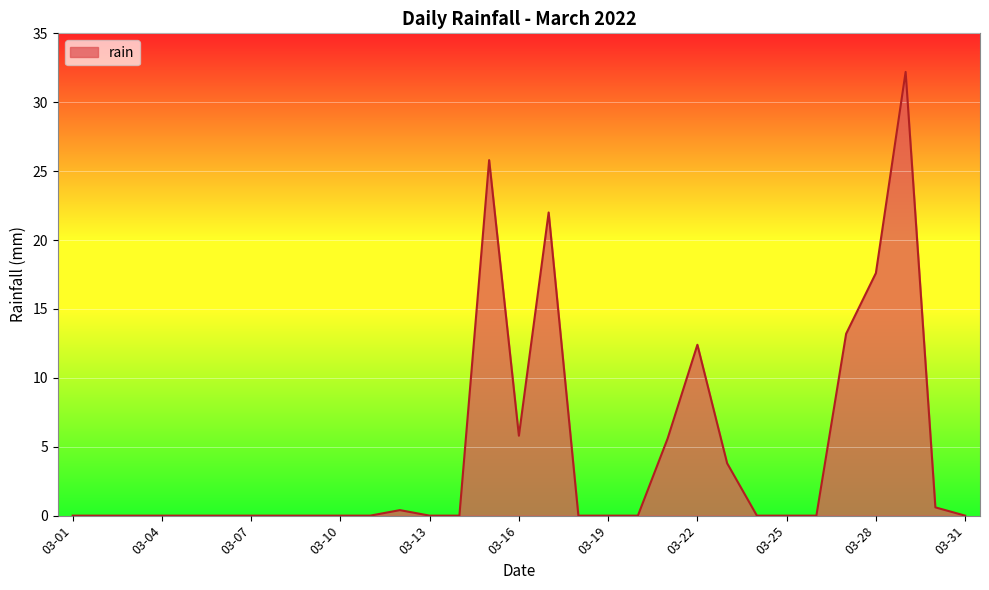

What is the difference between the maximum and minimum values?

32.2